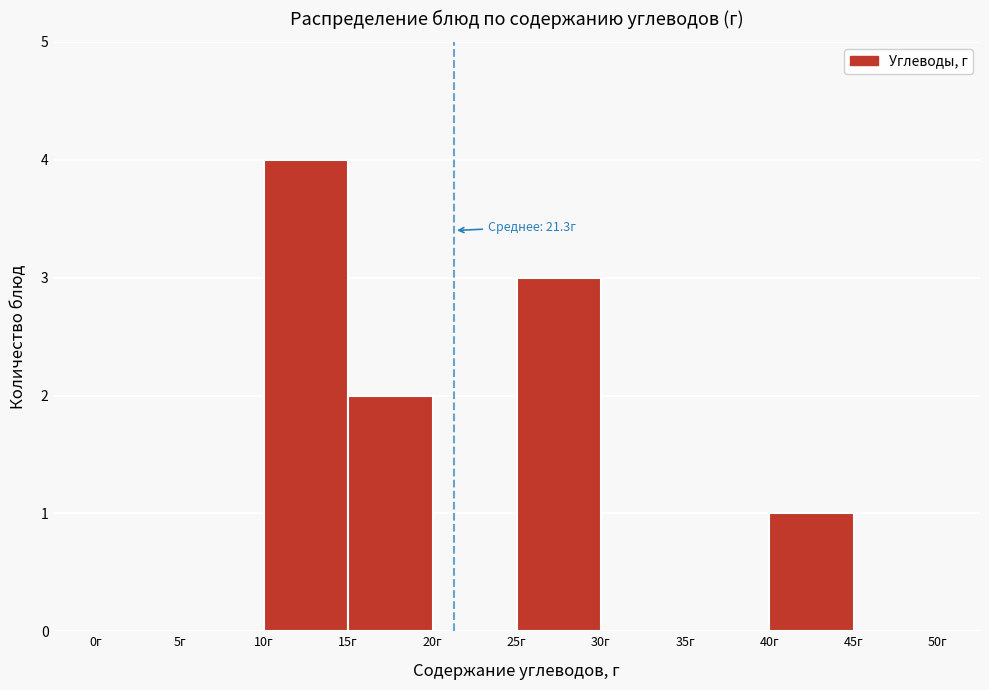

Which range on the x-axis has the tallest bar?

10 to 15